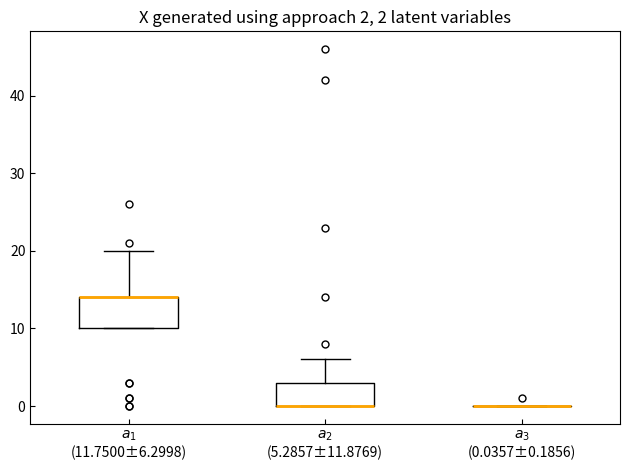

Which box is the tallest, from its lower edge to its upper edge?

$a_1$ (11.7500±6.2998)